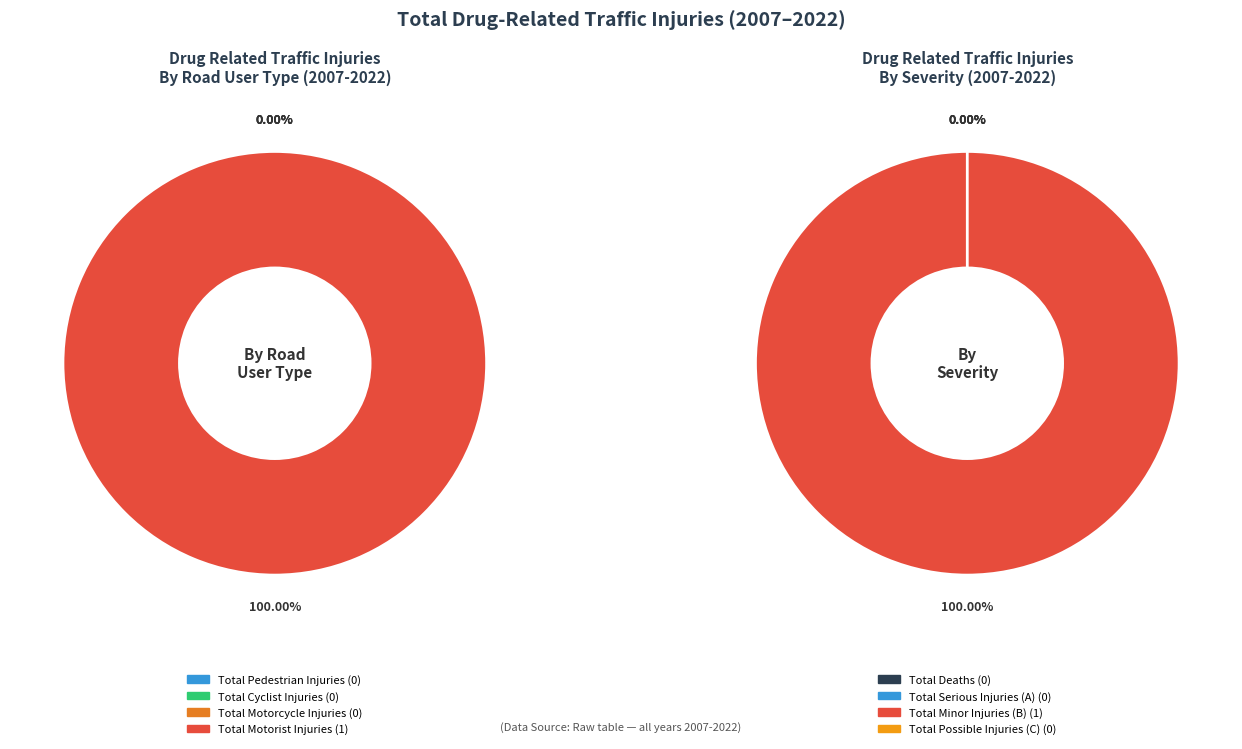

Does 2014 represent more than half of the total?

No